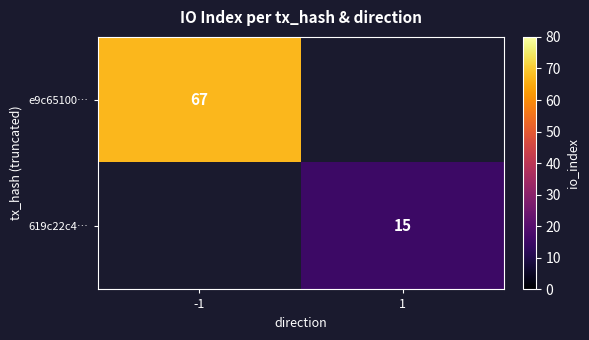

How many categories are shown in the chart?

2